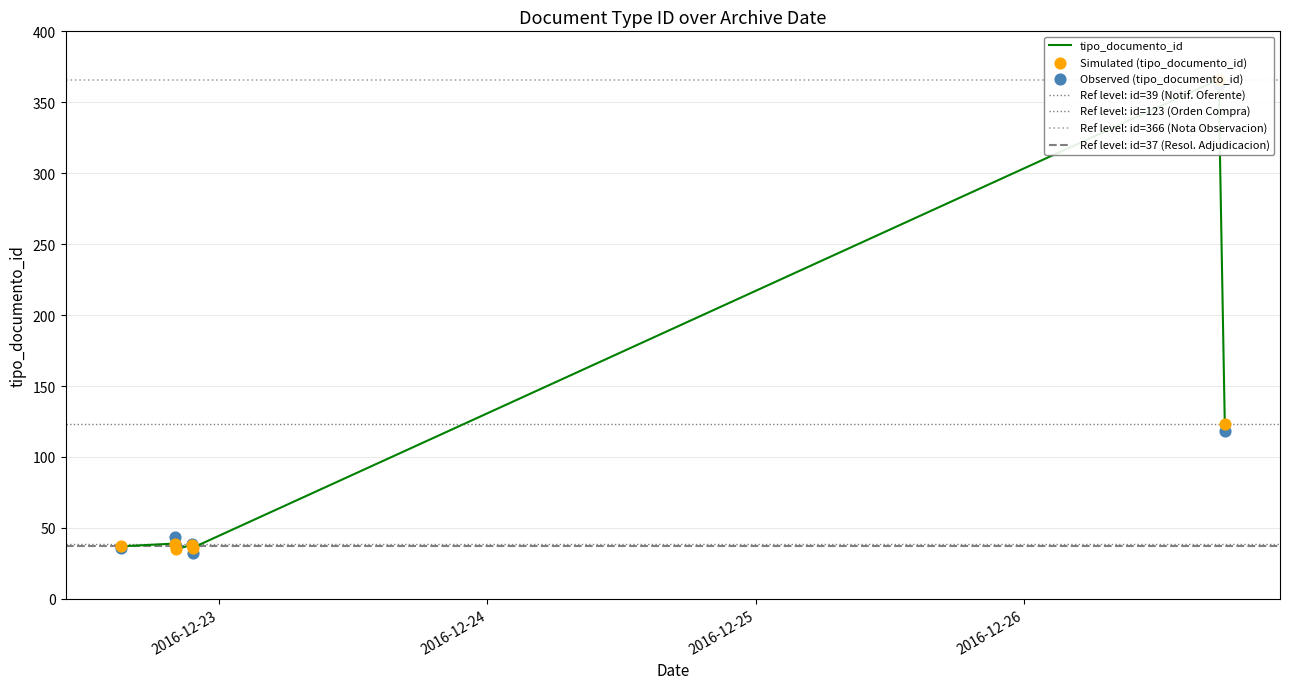

What is the change in value from 2016-12-22 20:05:04 to 2016-12-22 15:12:01?

-2